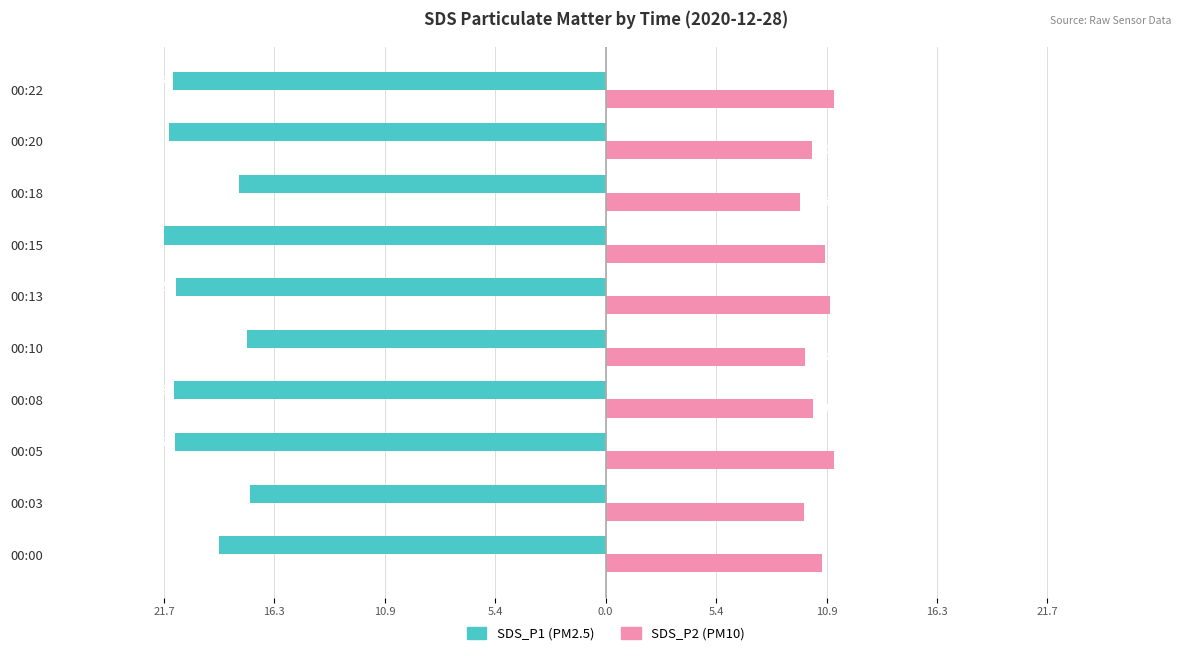

True or false: SDS_P1 has a value of -21.1 at 00:13.

True